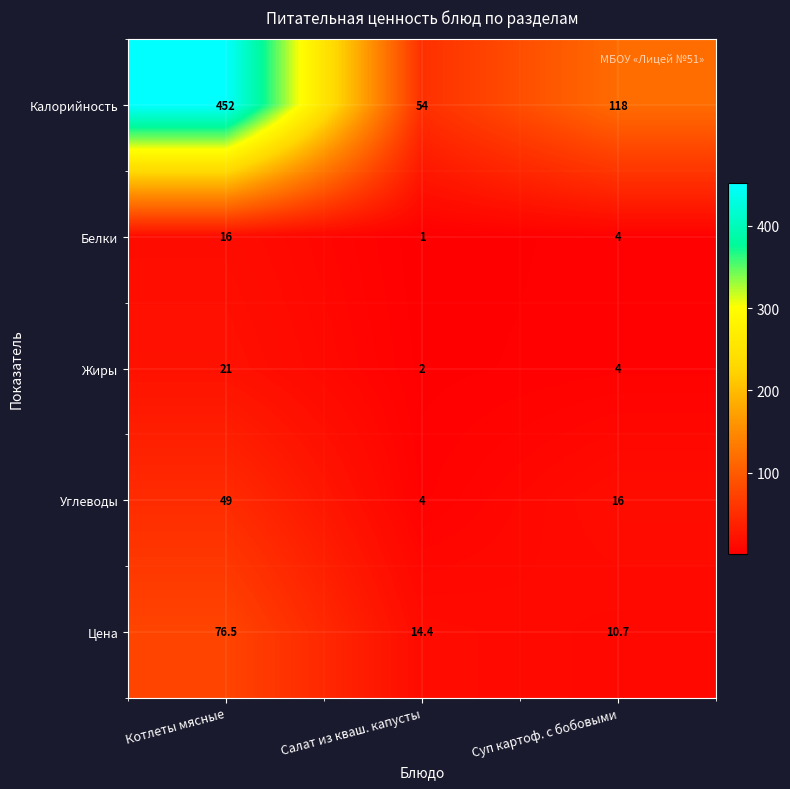

Where is Белки nearest to the value 8?

Суп картоф. с бобовыми